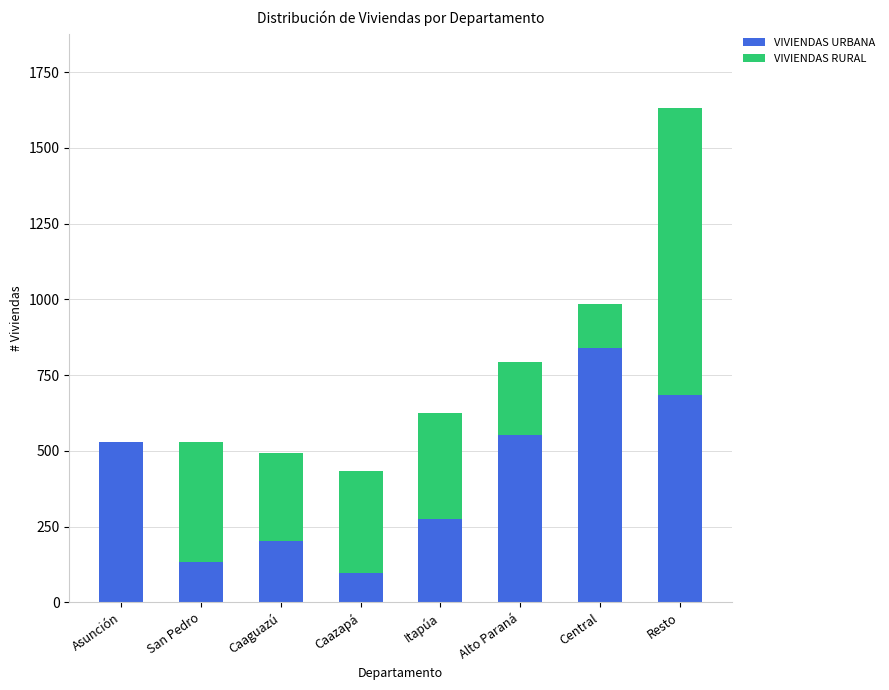

Reading left to right, what are the values for VIVIENDAS URBANA?

Asunción=528	San Pedro=132	Caaguazú=204	Caazapá=96	Itapúa=276	Alto Paraná=552	Central=840	Resto=684